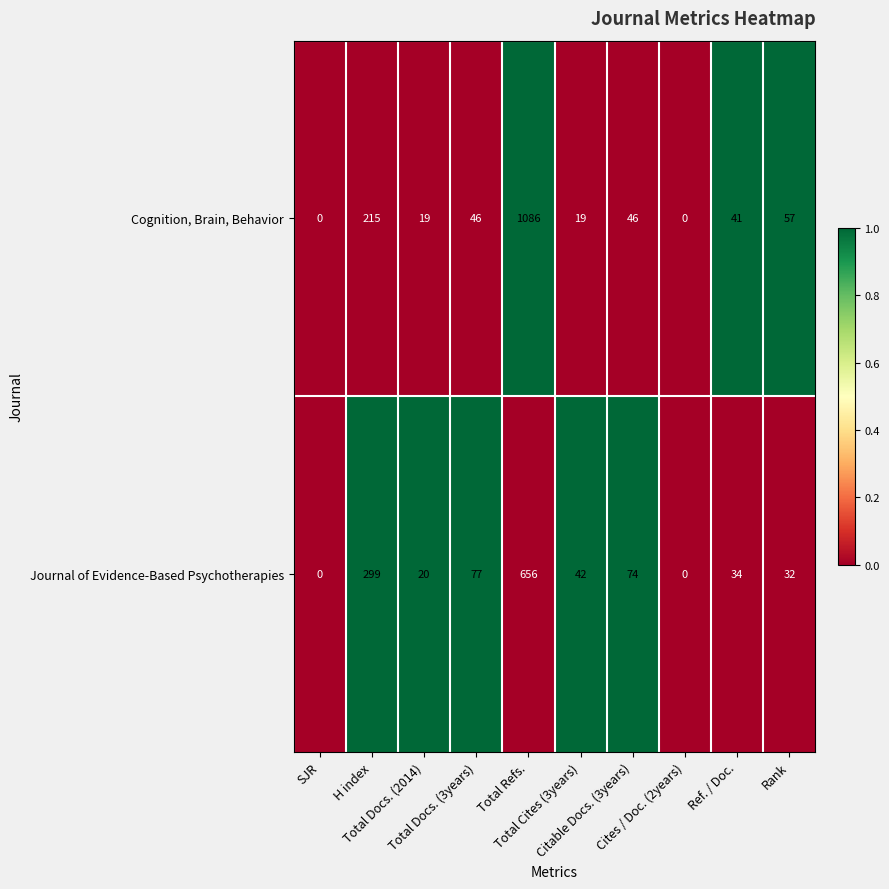

What is the greatest value displayed?

1086